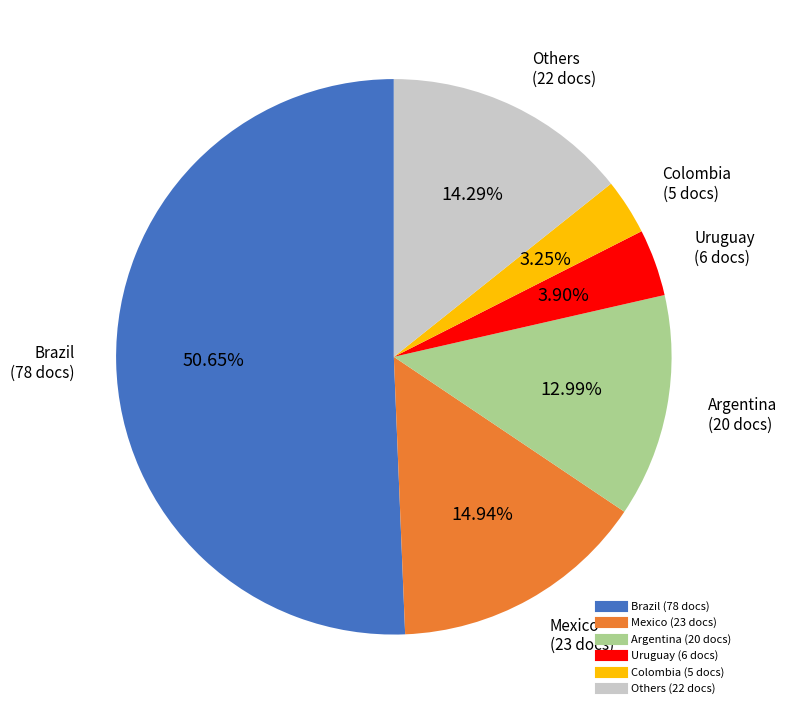

Is there a majority slice in this chart?

Yes